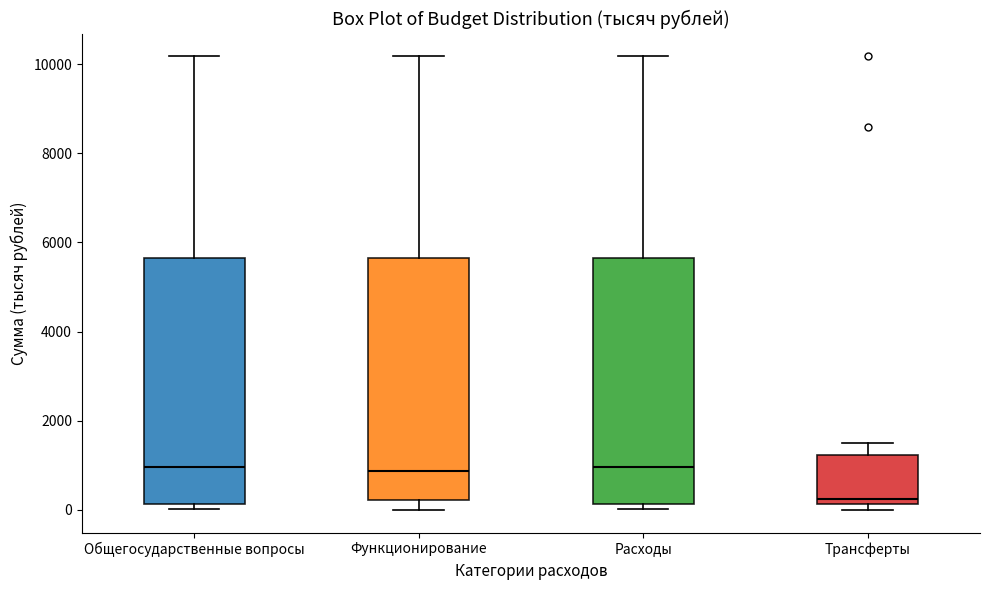

Reading left to right, transcribe this box plot: for each box, give where its median line is, the range the box spans, and where its two whiskers end, as read against the y-axis. The values are not printed on the chart, so give them approximately, as read against the axis.

Общегосударственные вопросы: median 1000, box 200 to 5600, whiskers 0 to 10200
Функционирование: median 800, box 200 to 5600, whiskers 0 to 10200
Расходы: median 1000, box 200 to 5600, whiskers 0 to 10200
Трансферты: median 200 (just above the box's lower edge), box 200 to 1200, whiskers 0 to 1400